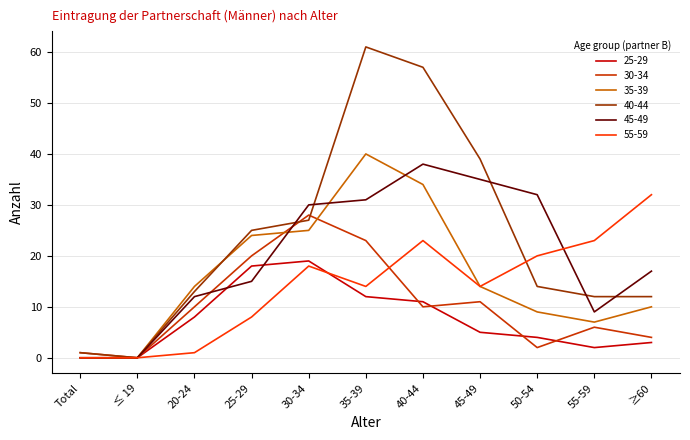

How many interior local peaks does the 45-49 series have?

1